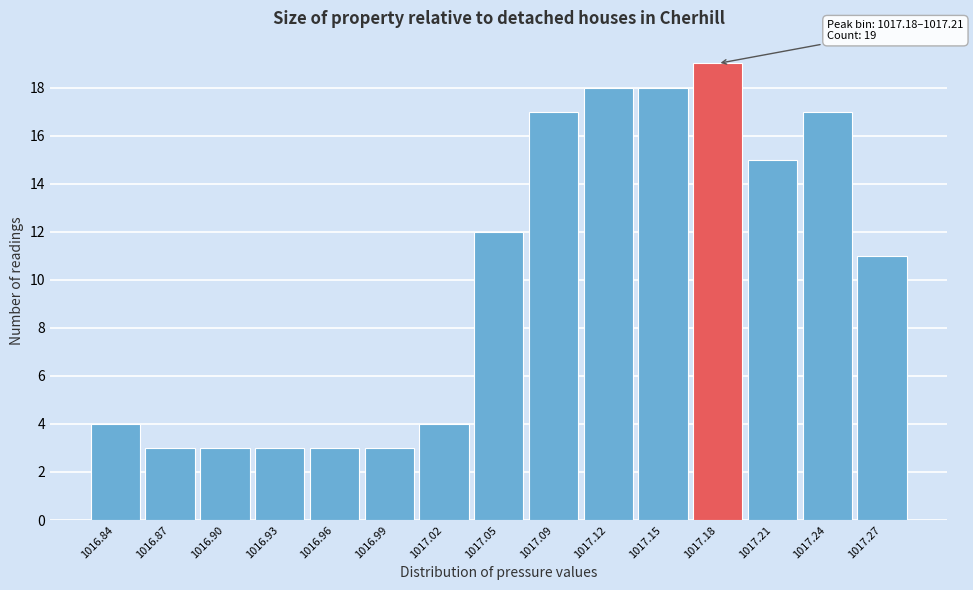

Reading right to left, extract all data points from this chart.

11	17	15	19	18	18	17	12	4	3	3	3	3	3	4